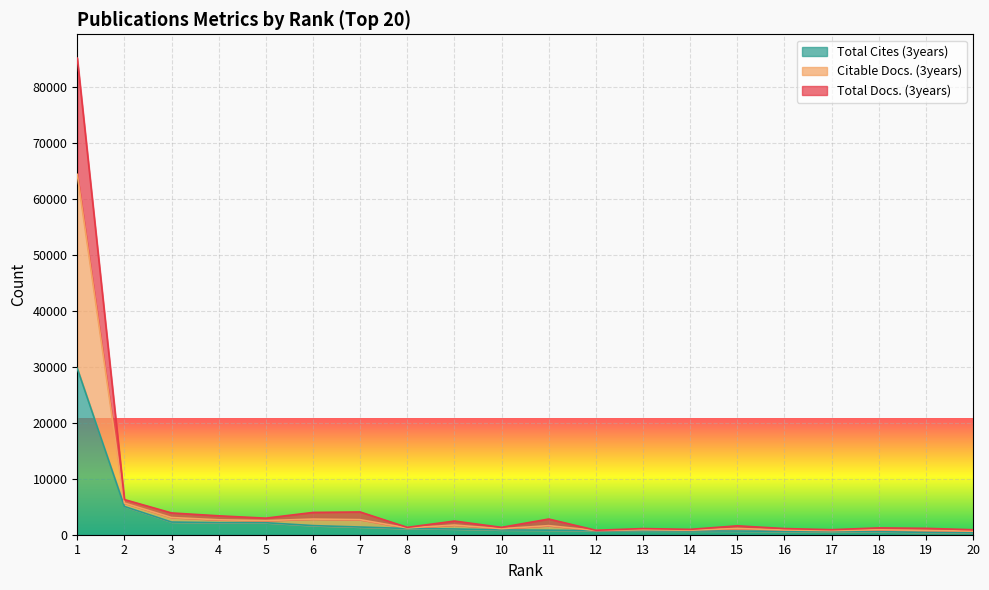

At which label does Citable Docs. (3years) reach its minimum?

20